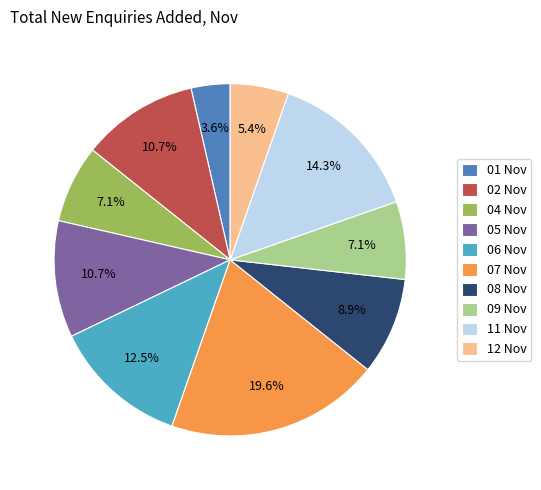

Which slice is the largest?

07 Nov